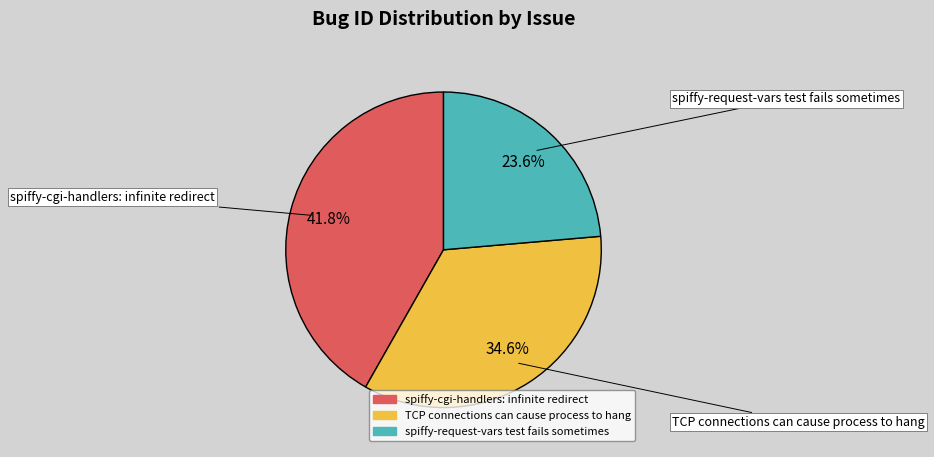

What percentage is NOT represented by spiffy-cgi-handlers: infinite redirect?

58.2%